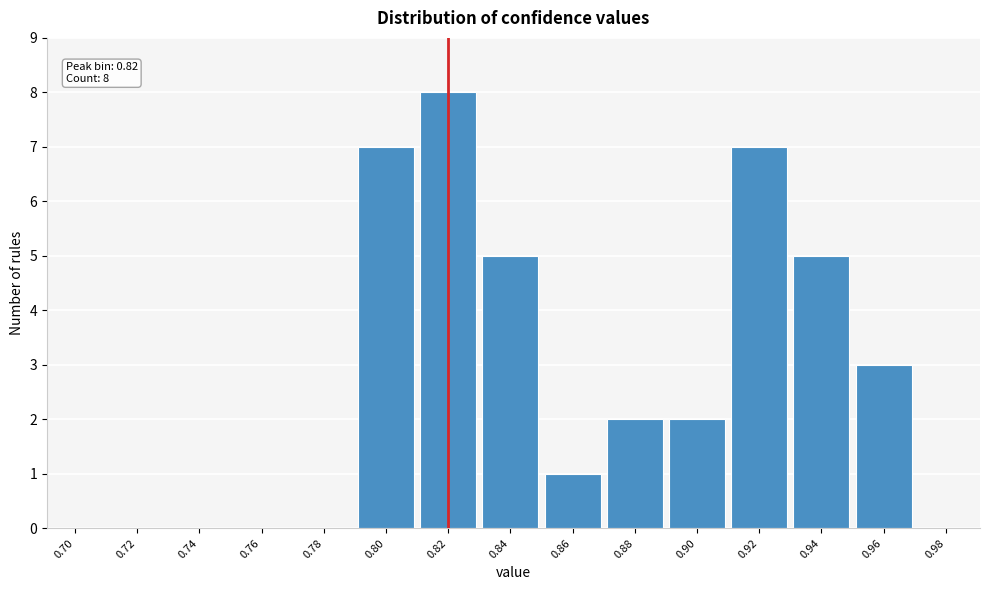

Reading left to right, extract all data points from this chart.

0.70=0	0.72=0	0.74=0	0.76=0	0.78=0	0.80=7	0.82=8	0.84=5	0.86=1	0.88=2	0.90=2	0.92=7	0.94=5	0.96=3	0.98=0